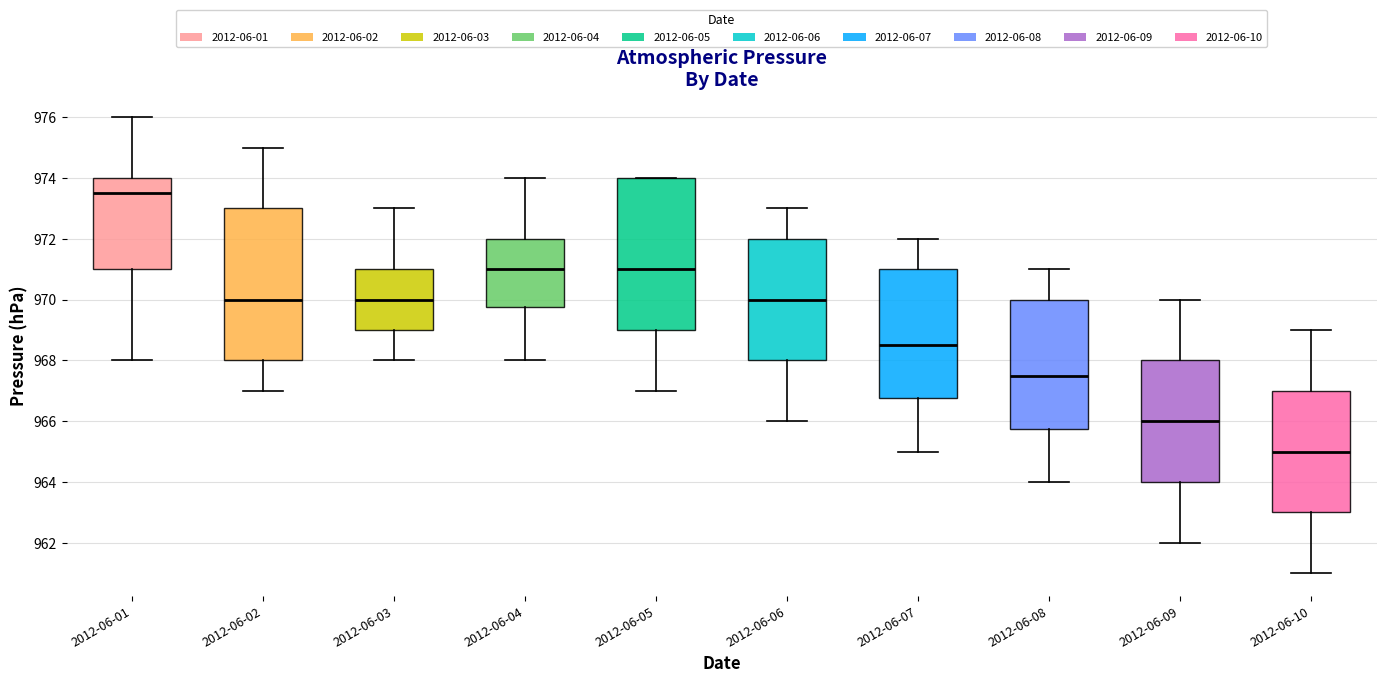

Reading left to right, read every box against the y-axis: the position of its median line, the range the box covers, and the ends of its whiskers. The values are not printed on the chart, so give them approximately, as read against the axis.

2012-06-01: median 973.6, box 971.0 to 974.0, whiskers 968.0 to 976.0
2012-06-02: median 970.0, box 968.0 to 973.0, whiskers 967.0 to 975.0
2012-06-03: median 970.0, box 969.0 to 971.0, whiskers 968.0 to 973.0
2012-06-04: median 971.0, box 969.8 to 972.0, whiskers 968.0 to 974.0
2012-06-05: median 971.0, box 969.0 to 974.0, whiskers 967.0 to 974.0
2012-06-06: median 970.0, box 968.0 to 972.0, whiskers 966.0 to 973.0
2012-06-07: median 968.6, box 966.8 to 971.0, whiskers 965.0 to 972.0
2012-06-08: median 967.6, box 965.8 to 970.0, whiskers 964.0 to 971.0
2012-06-09: median 966.0, box 964.0 to 968.0, whiskers 962.0 to 970.0
2012-06-10: median 965.0, box 963.0 to 967.0, whiskers 961.0 to 969.0